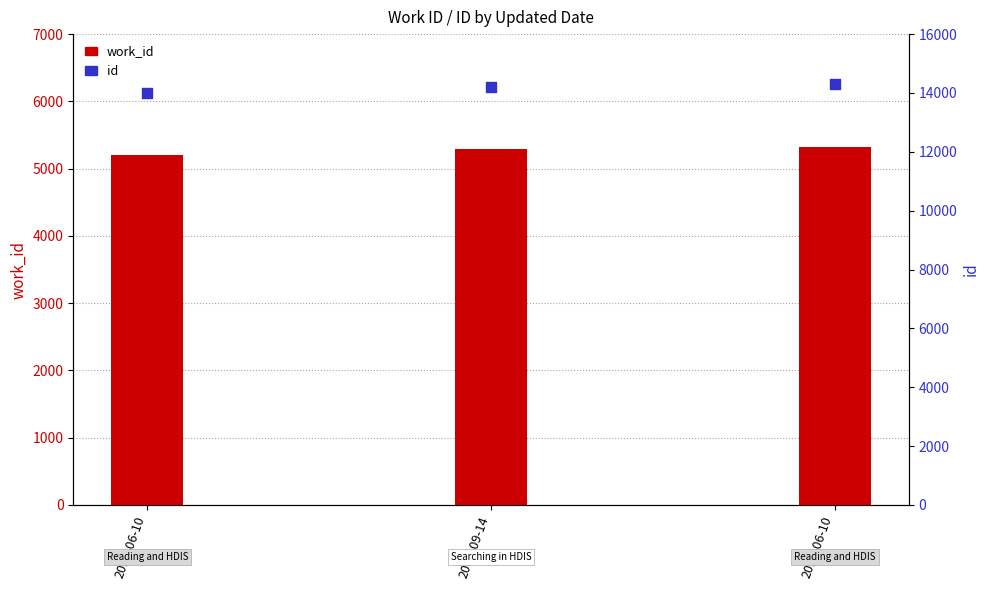

What is the total value across all series at 2010-06-10?

19184